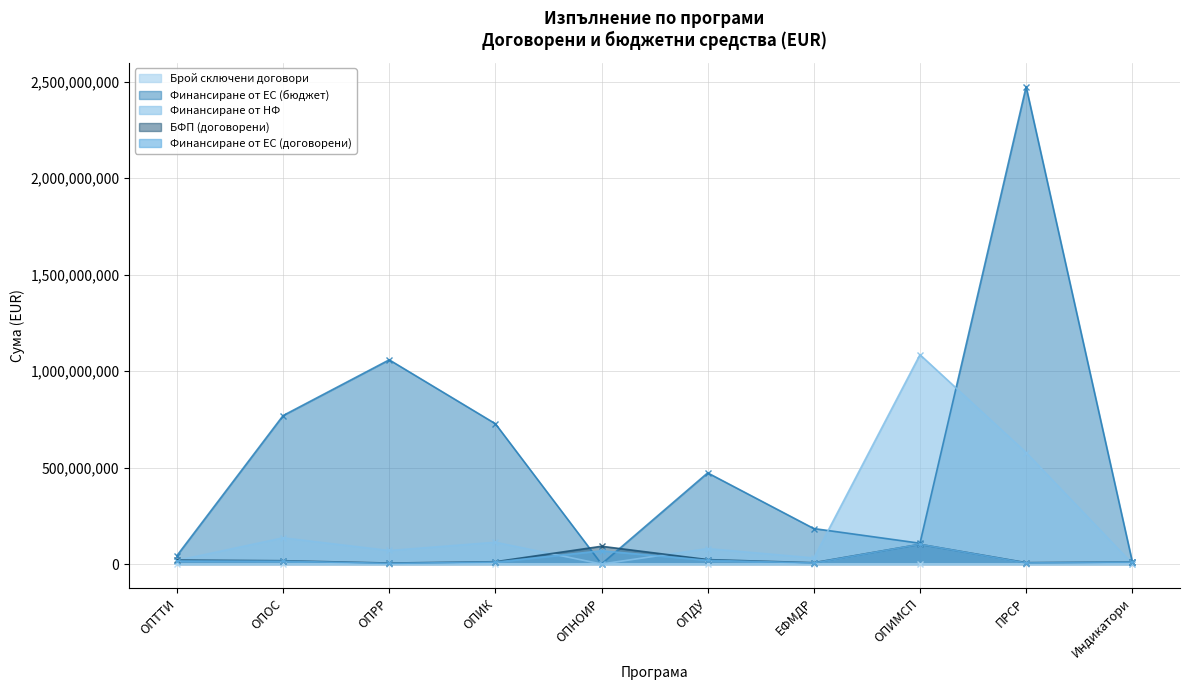

How many interior local peaks does the Финансиране от НФ series have?

4